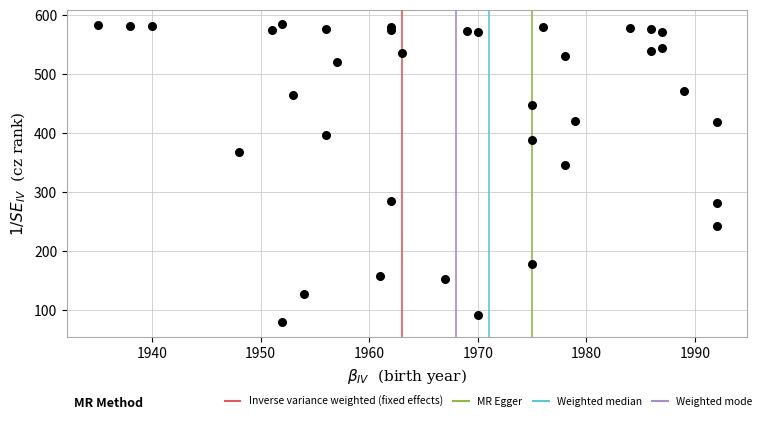

What Y value in the scatter plot is closest to 331?

345